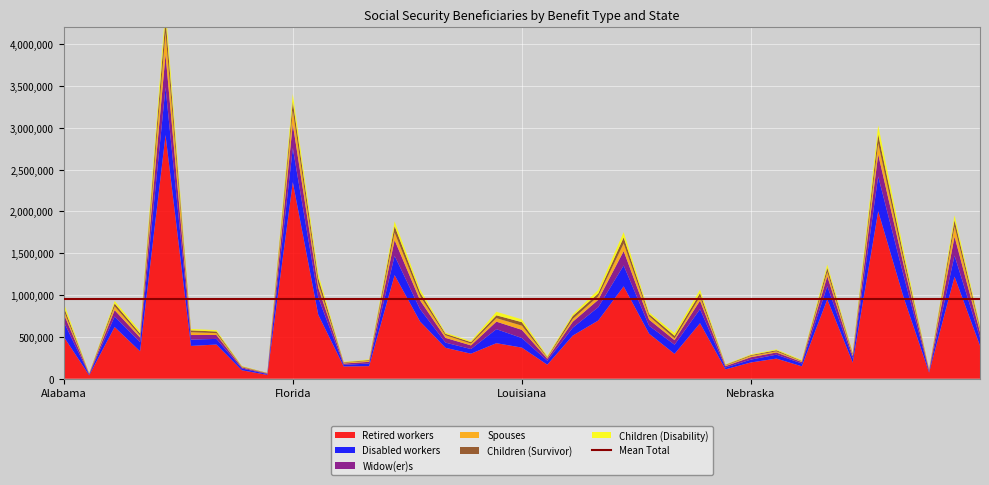

Reading left to right, what are all the values shown in this chart?

Retired workers: 502502	40237	617724	327697	2912853	392178	408611	100779	45919	2349812	764680	146599	150186	1238100	683997	369639	299083	424678	371872	167240	515455	695199	1103565	537792	296755	663590	111990	194403	240460	148322	948401	192565	2001974	970774	73133	1220222	394760
Disabled workers: 178375	10211	125727	109118	570084	75836	67281	21685	10233	407268	205249	19203	31318	231633	148690	61782	55542	167356	114609	48022	94524	158781	250351	94885	109531	168301	21611	33915	46966	34310	158619	48044	416715	261068	11604	251748	97042
Widow(er)s: 95762	5103	76392	55616	394166	54252	46686	12666	6211	286449	119007	15640	20360	187450	104580	56661	43692	90047	97808	23709	71121	88505	171714	72994	54735	101208	16752	28898	26259	16603	117395	29785	262721	128785	14578	226863	66227
Spouses: 40989	2675	45652	24503	261217	33512	22305	6163	1998	162857	49384	8560	12866	90254	50160	31225	22291	42307	50038	12547	33236	42601	91649	40911	20753	47895	9628	15815	14002	8086	53813	18966	134224	52895	8733	122211	32220
Children (Survivor): 43045	4684	33950	24335	169905	21800	19501	5593	4374	106833	65004	6343	8288	77156	43353	17248	16622	33343	41739	8158	35133	33620	71581	25369	31094	42845	6278	9742	12564	6705	47676	14417	106847	61114	3873	74755	27073
Children (Disability): 46250	2488	30291	27751	129577	16642	16481	5157	1636	91282	49450	4331	7822	57005	37736	14251	13241	42409	33203	12472	20802	42023	63499	22098	31256	41277	4441	8378	10048	10263	38945	11274	106728	58642	2440	57706	21763